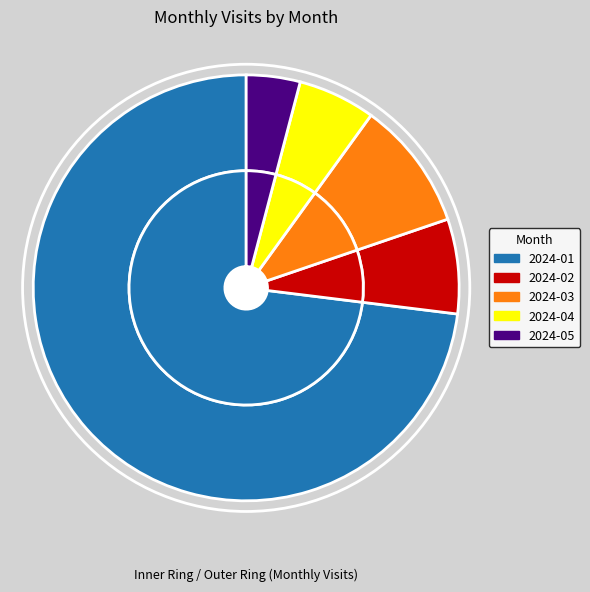

How many slices are in this pie chart?

5